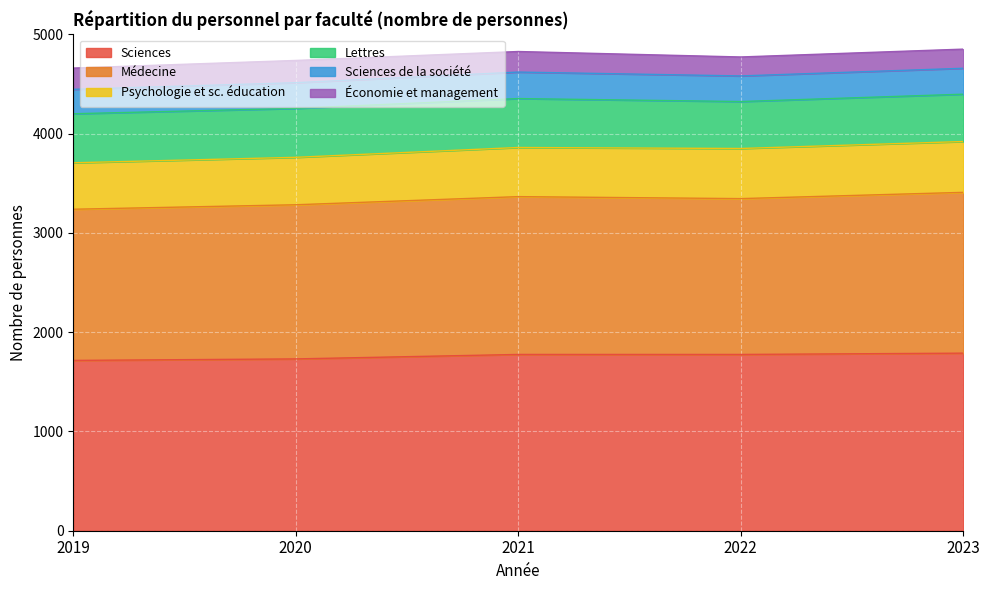

How many categories are shown in the chart?

5